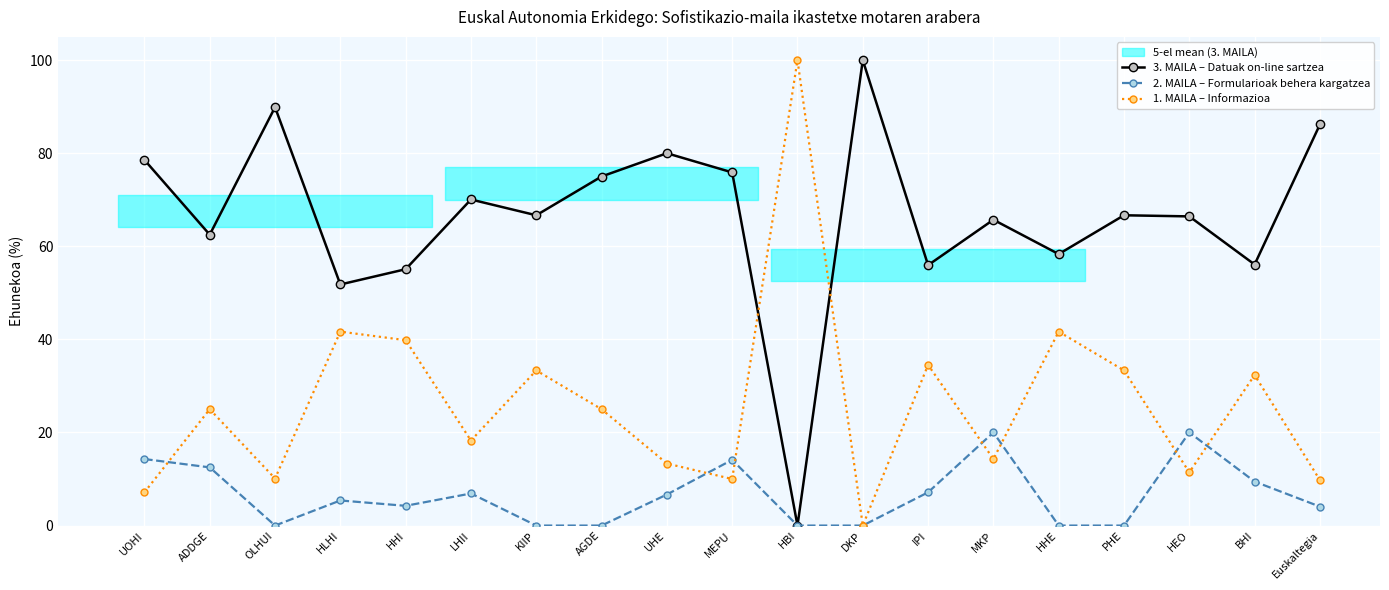

Rank the series by their average value, from highest to lowest.

3. MAILA – Datuak on-line sartzea, 1. MAILA – Informazioa, 2. MAILA – Formularioak behera kargatzea